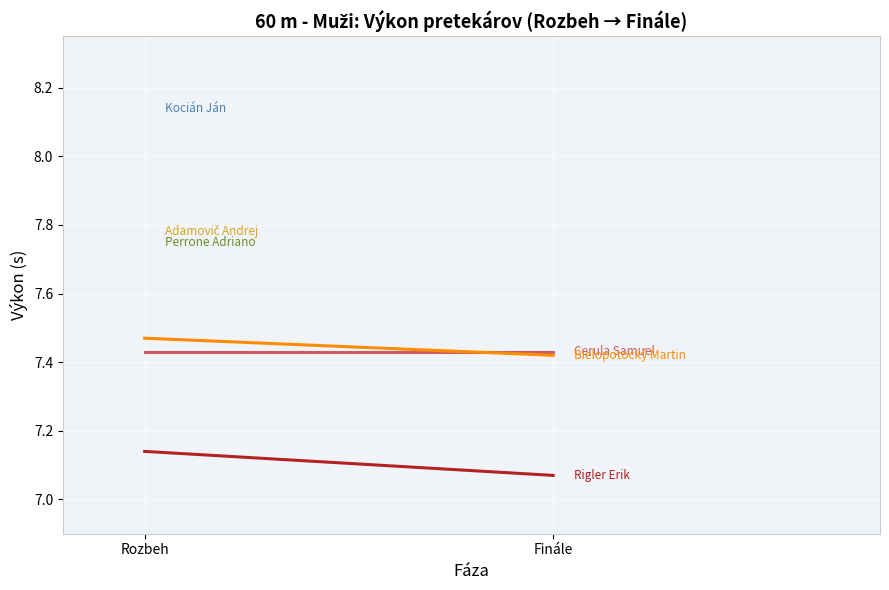

At which category is the sum across all series the highest?

Rozbeh